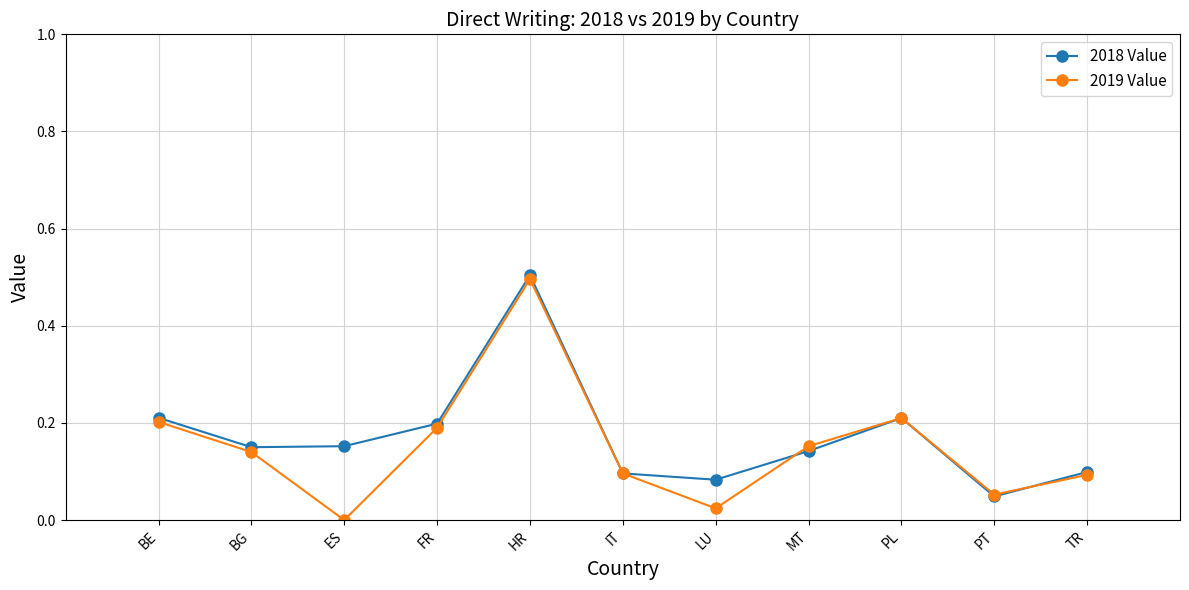

Between BE and PT, which series saw the biggest shift?

2018 Value